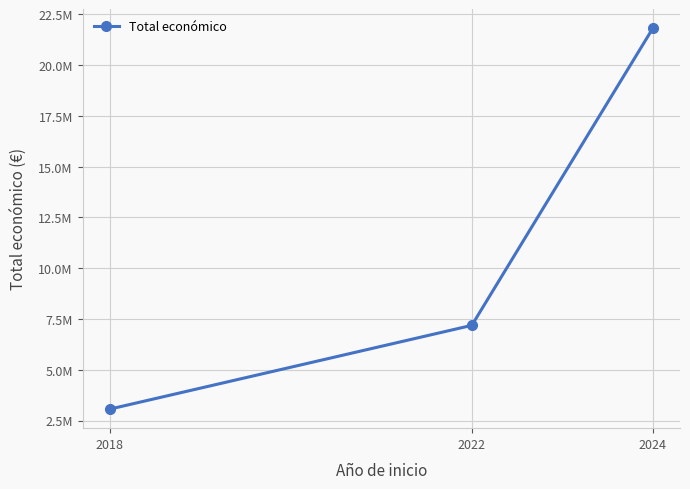

Is it true that the value at 2022 is 7188013?

True